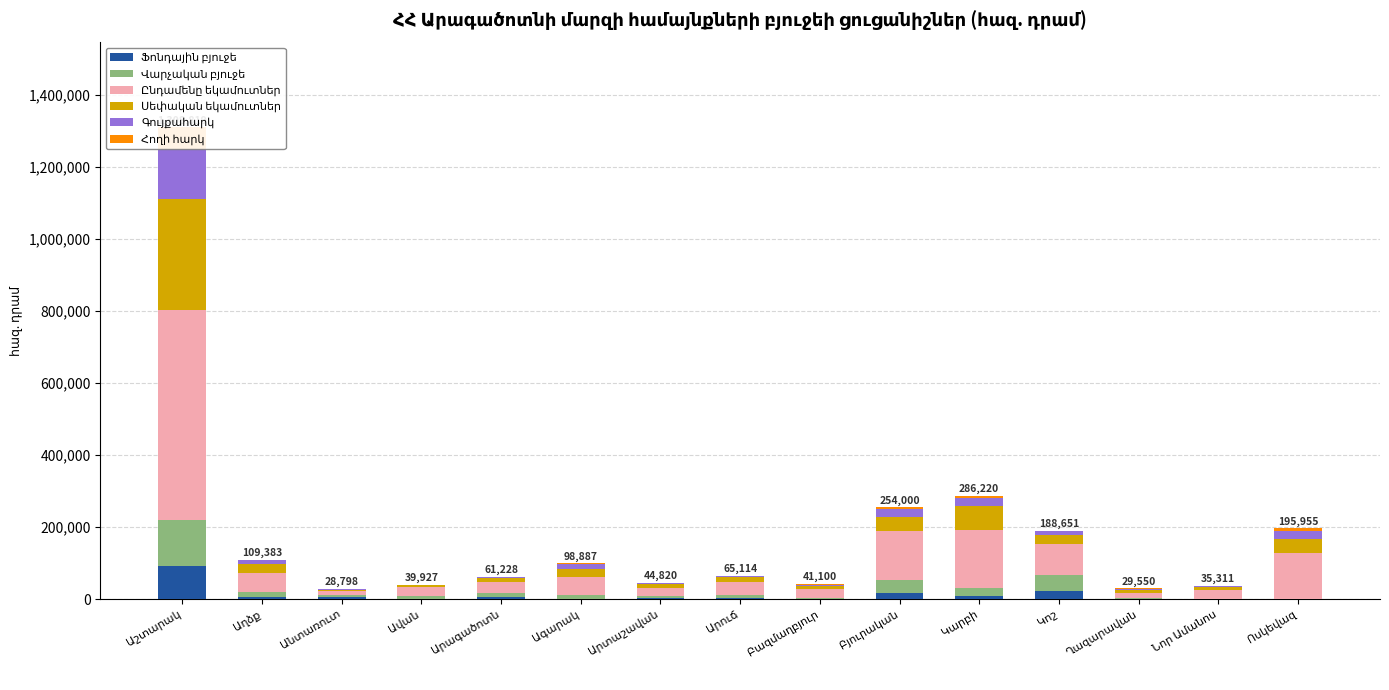

The value of Ֆոնդային բյուջե at Նոր Ամանոս is 0.4. True or false?

False